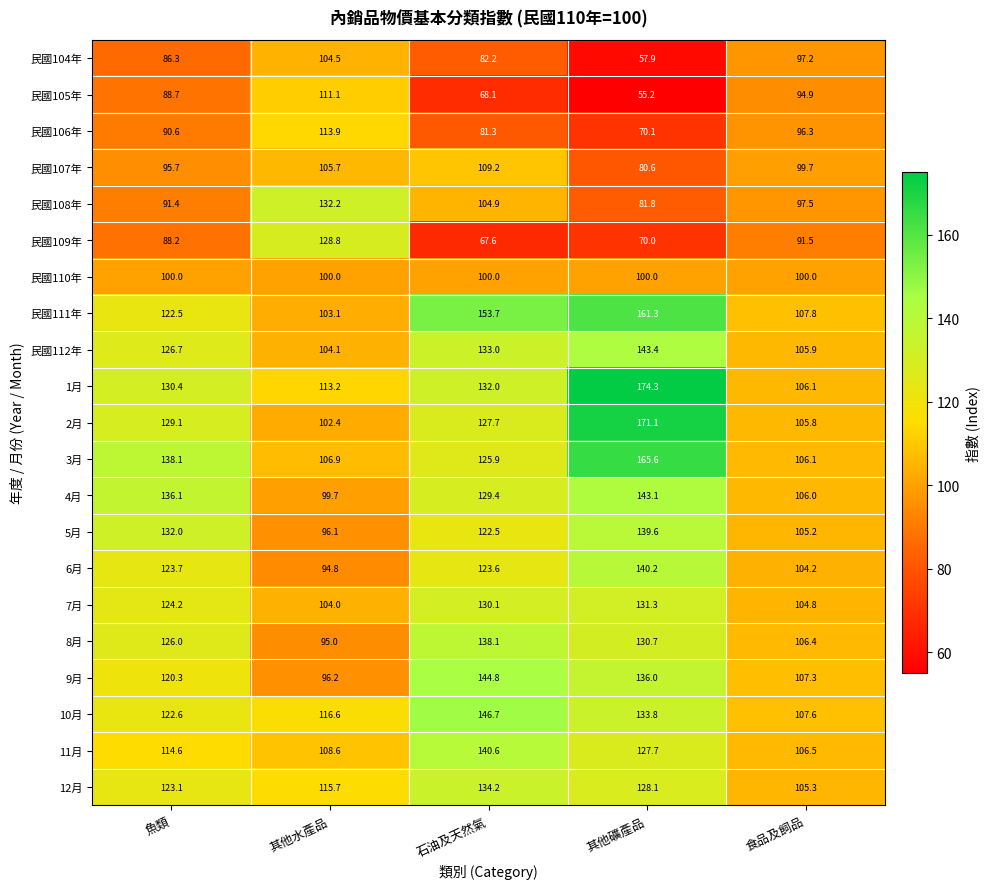

Is it true that 8月 equals 106.4 at 食品及飼品?

True